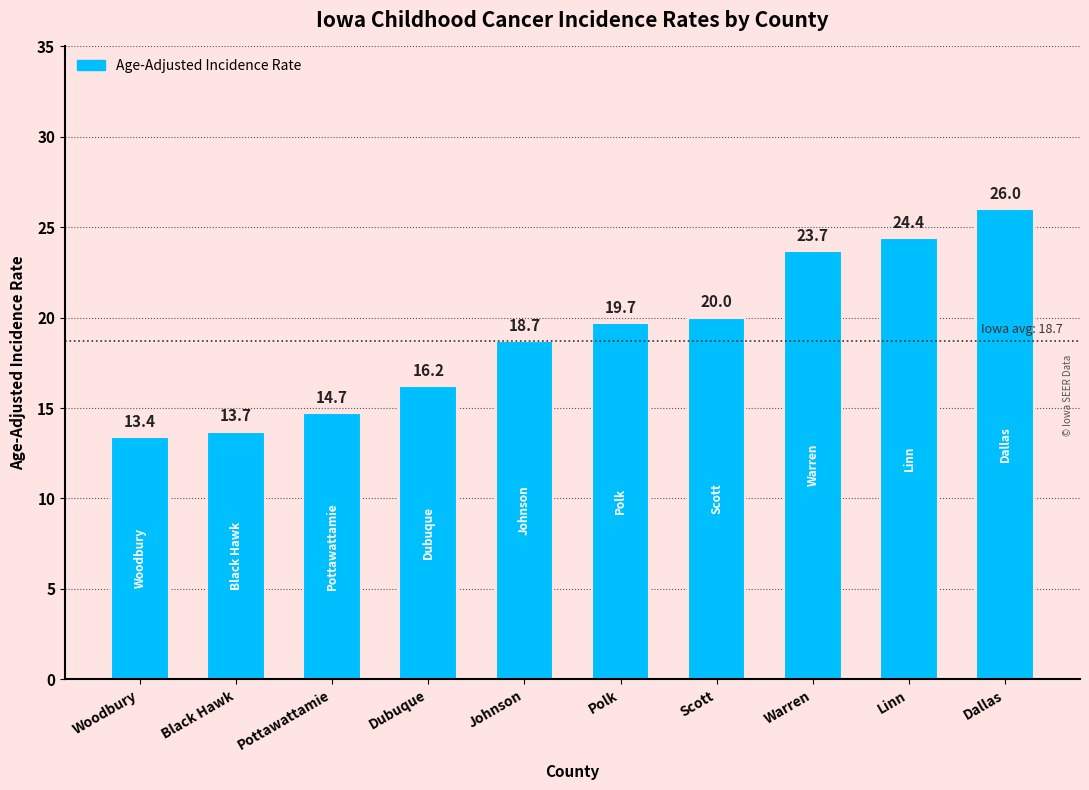

Reading left to right, list all the values displayed in this chart.

Woodbury=13.4	Black Hawk=13.7	Pottawattamie=14.7	Dubuque=16.2	Johnson=18.7	Polk=19.7	Scott=20.0	Warren=23.7	Linn=24.4	Dallas=26.0